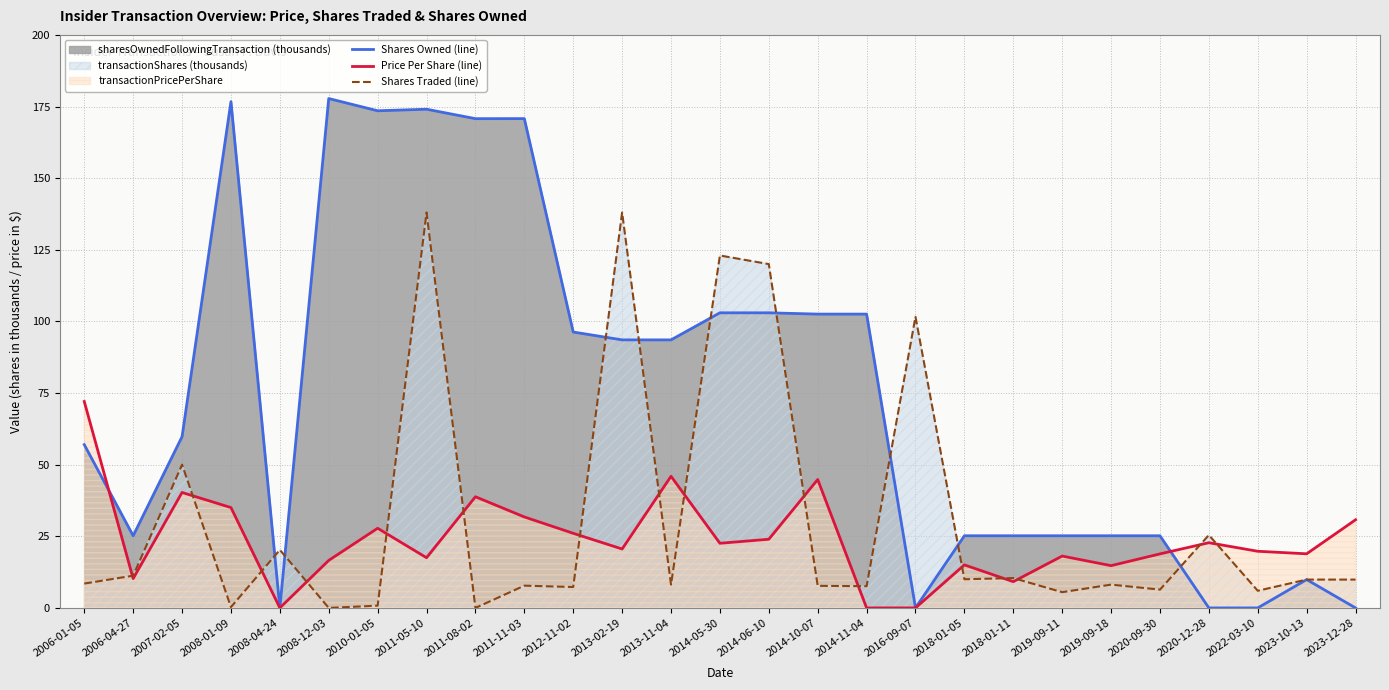

The value of Price Per Share (line) at 2006-04-27 is 13.7. True or false?

False